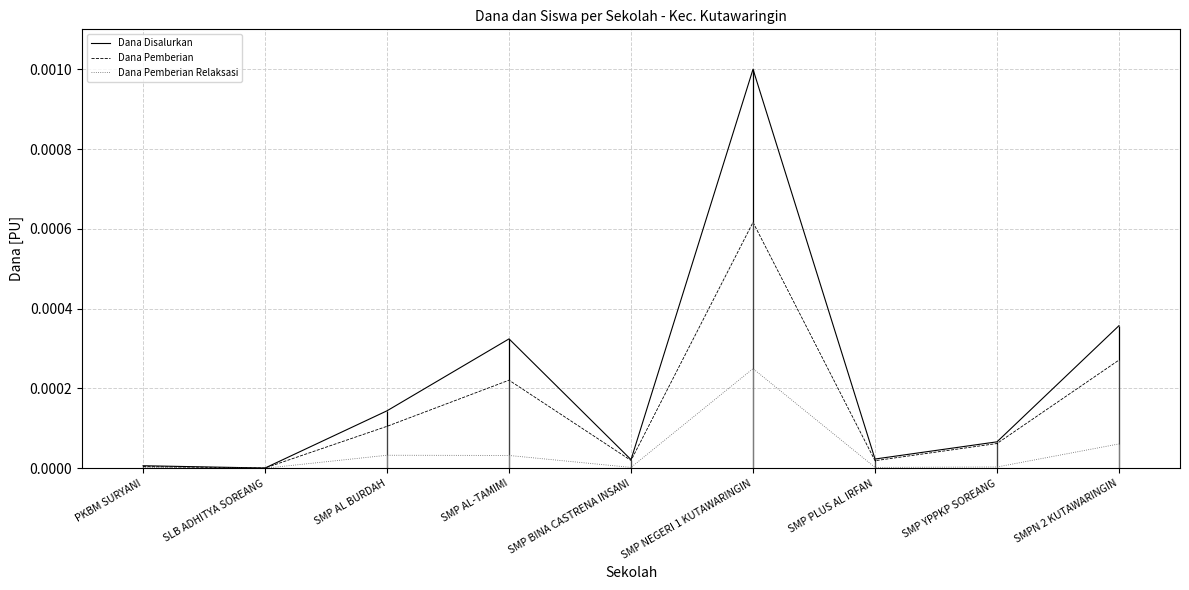

What is the label of the 3rd point from the right?

SMP PLUS AL IRFAN